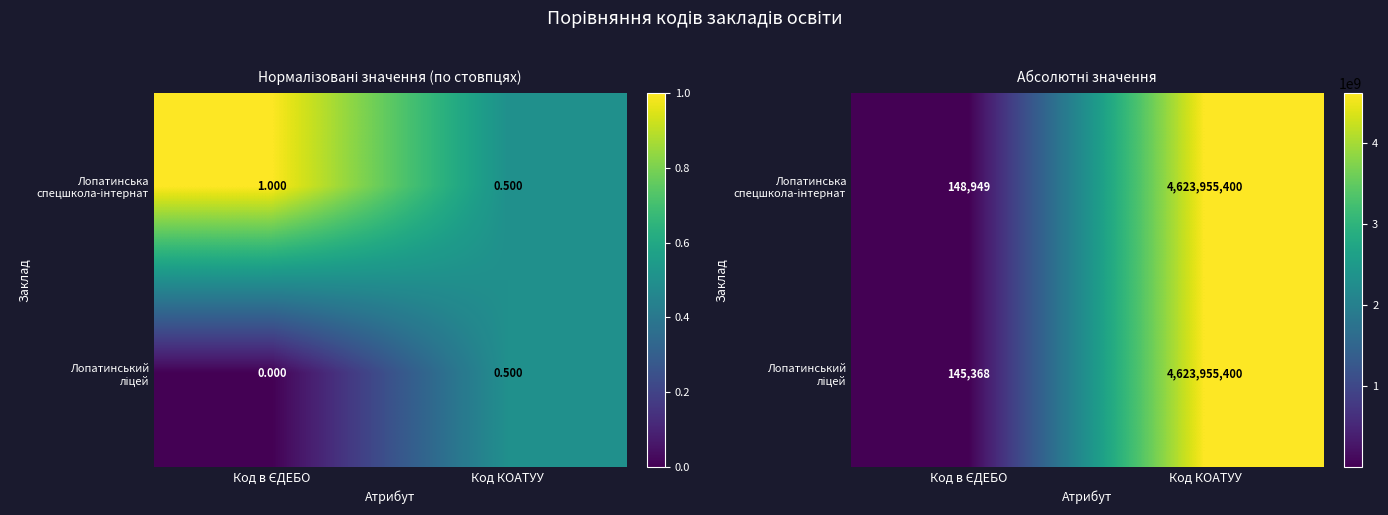

At which category is the sum across all series the highest?

Код КОАТУУ